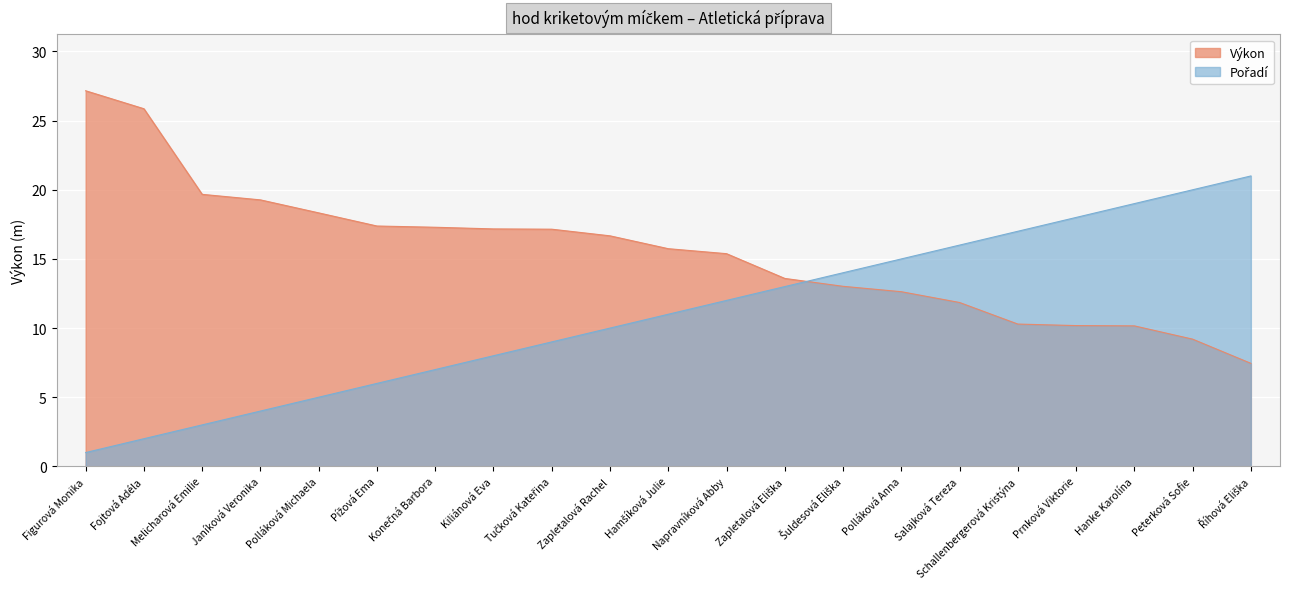

The Výkon series shows 4.6 at Polláková Anna. True or false?

False